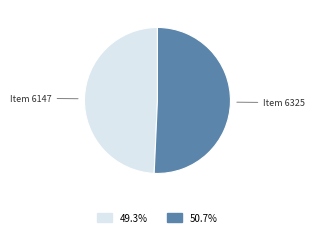

How many slices are in this pie chart?

2